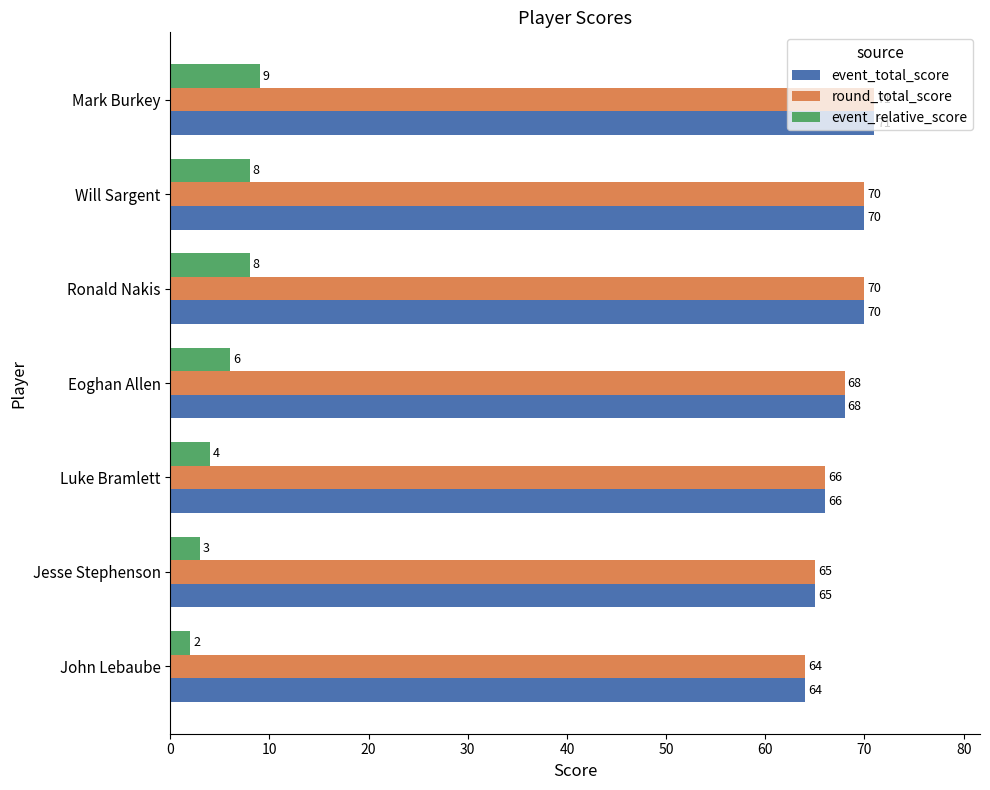

Read the round_total_score value at Eoghan Allen.

68